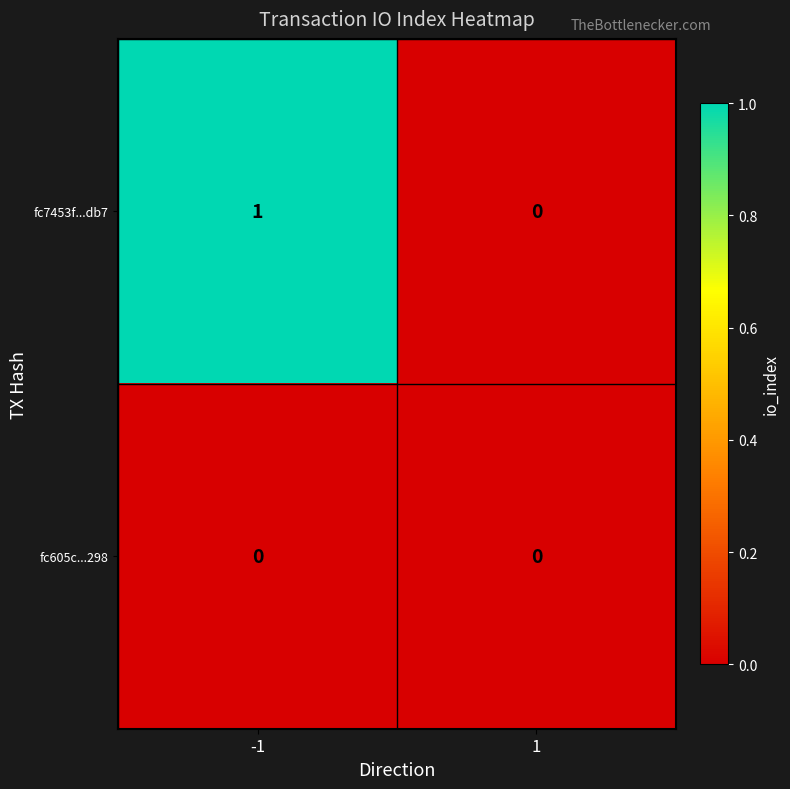

Which series has the largest total across all categories?

fc7453f...db7